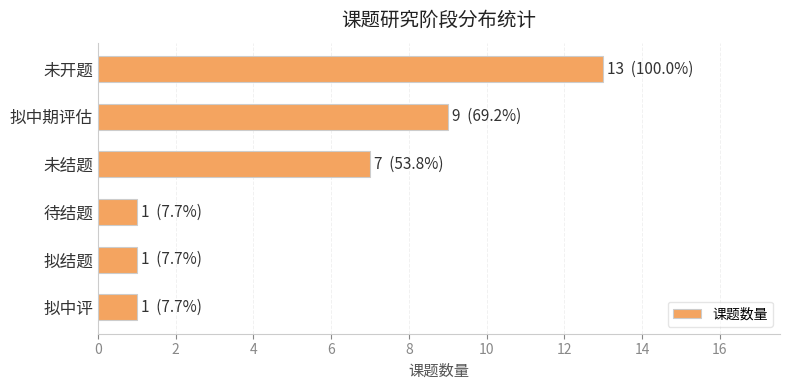

Reading top to bottom, what are all the values shown in this chart?

未开题=13	拟中期评估=9	未结题=7	待结题=1	拟结题=1	拟中评=1